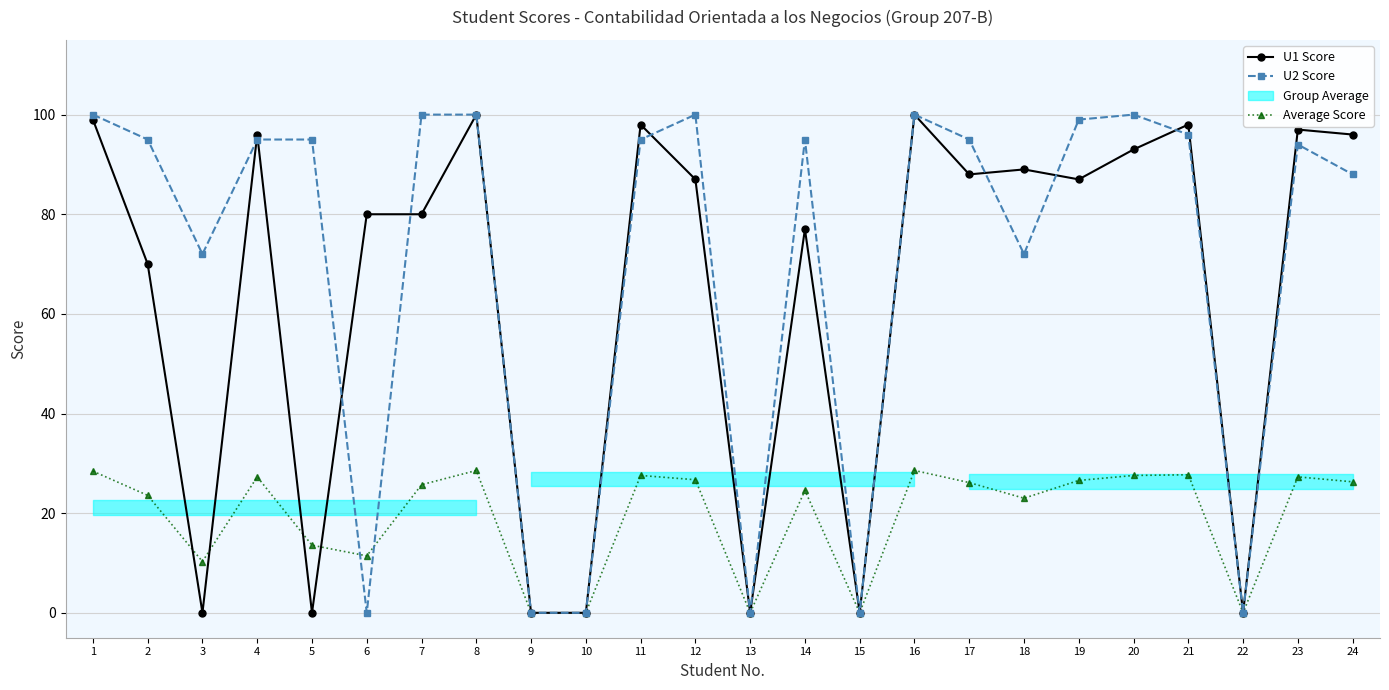

List the labels in order of U2 Score value, largest first.

1, 7, 8, 12, 16, 20, 19, 21, 2, 4, 5, 11, 14, 17, 23, 24, 3, 18, 6, 9, 10, 13, 15, 22